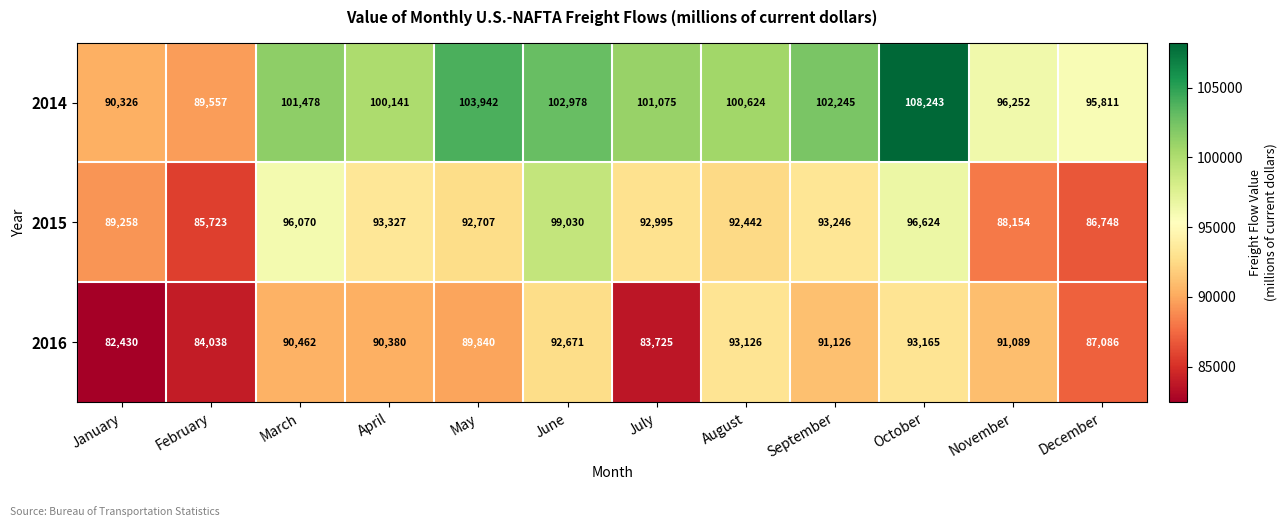

What is the total value across all series at August?

286192